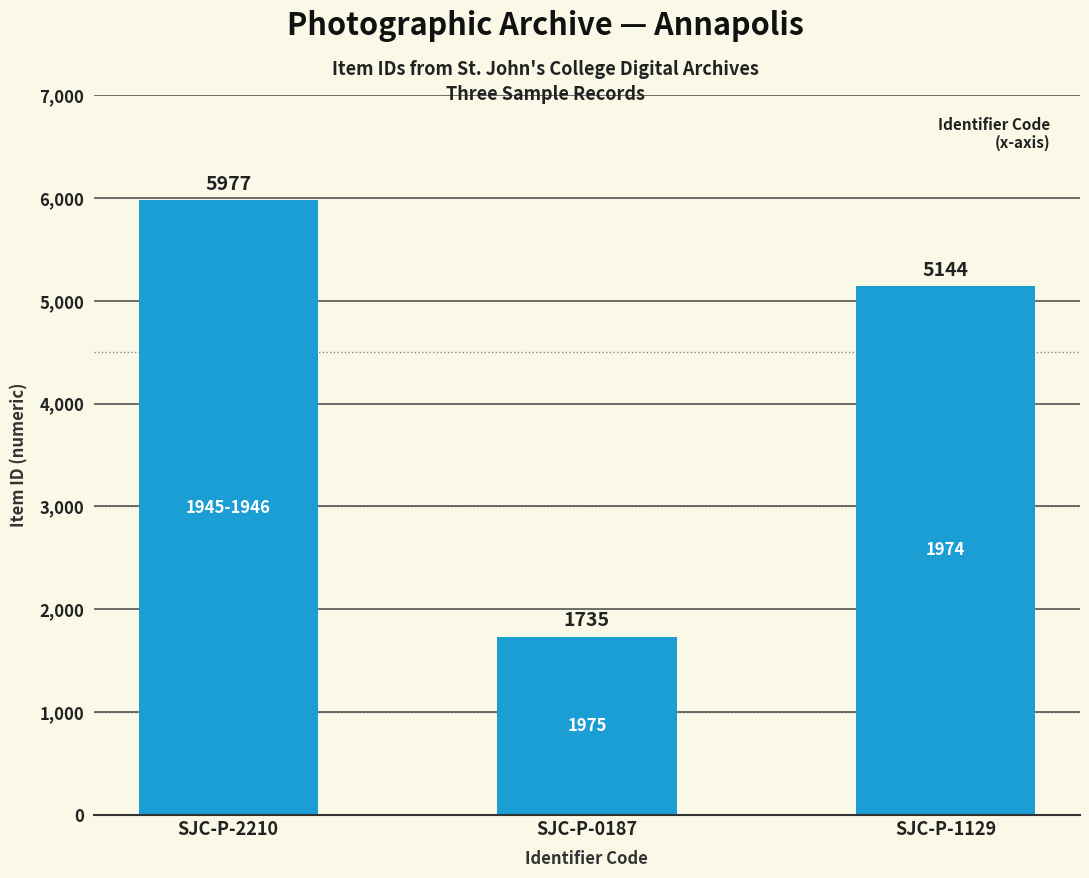

Rank the categories by value from highest to lowest.

SJC-P-2210, SJC-P-1129, SJC-P-0187